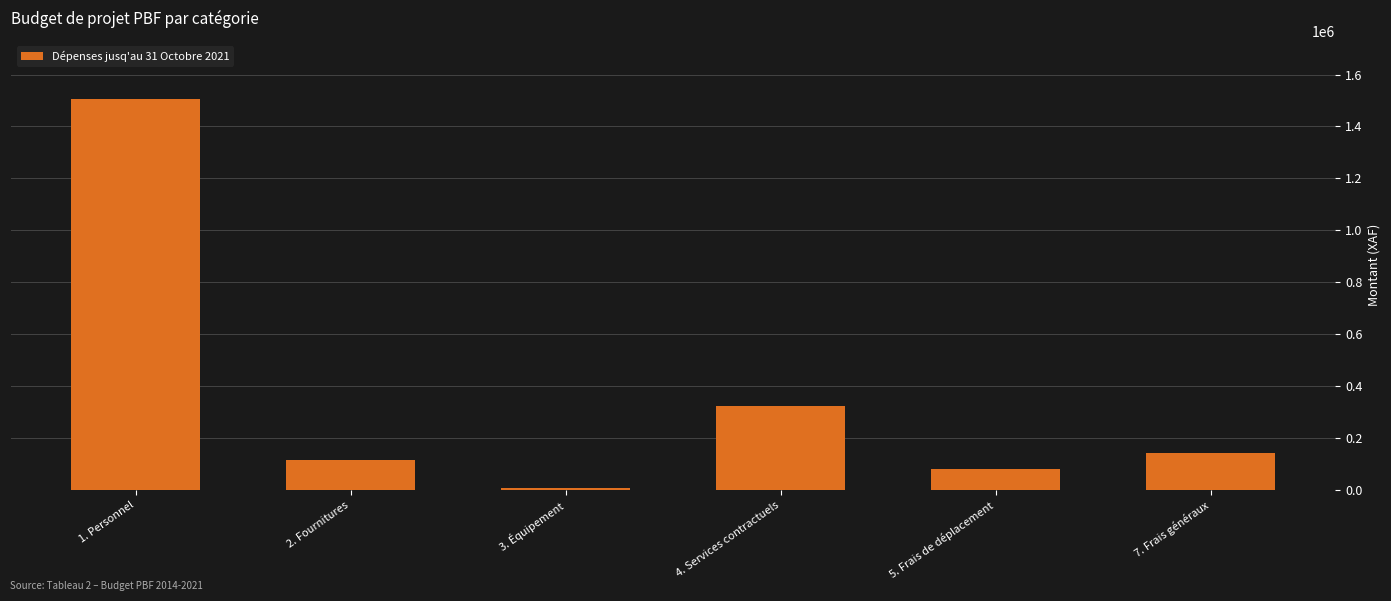

What is the change in value from 3. Équipement to 7. Frais généraux?

+131490